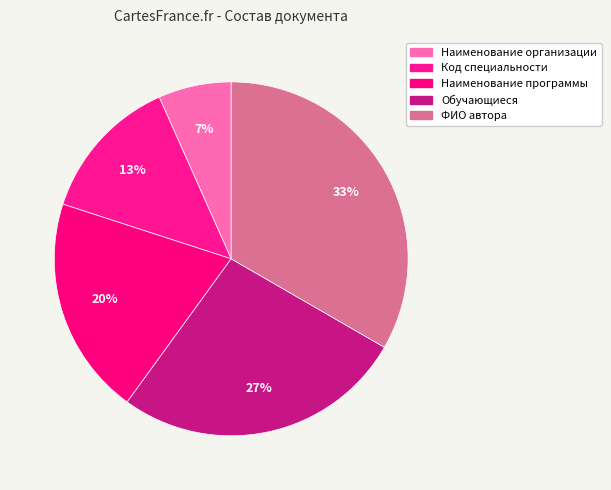

Is there any slice that represents more than half of the pie?

No